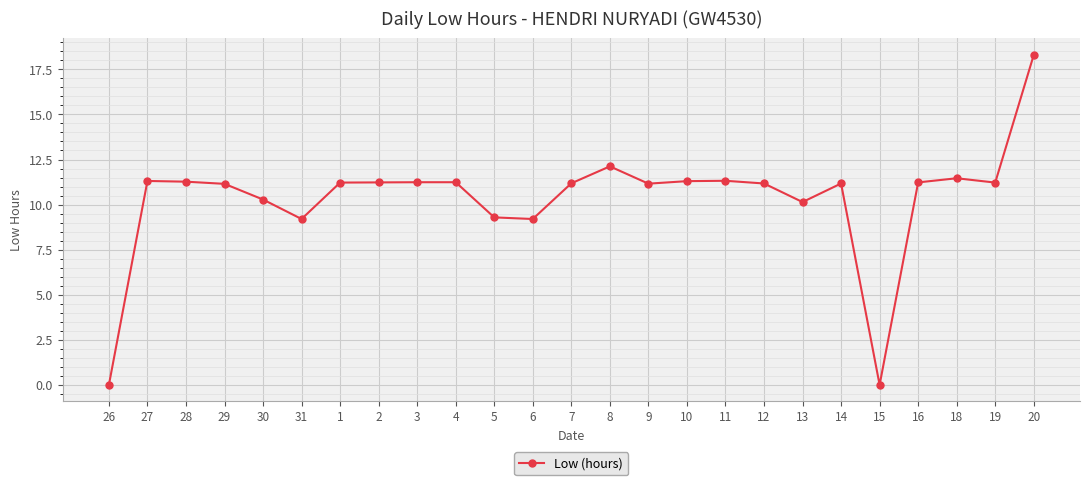

True or false: the data has more than 1 interior local peaks.

True